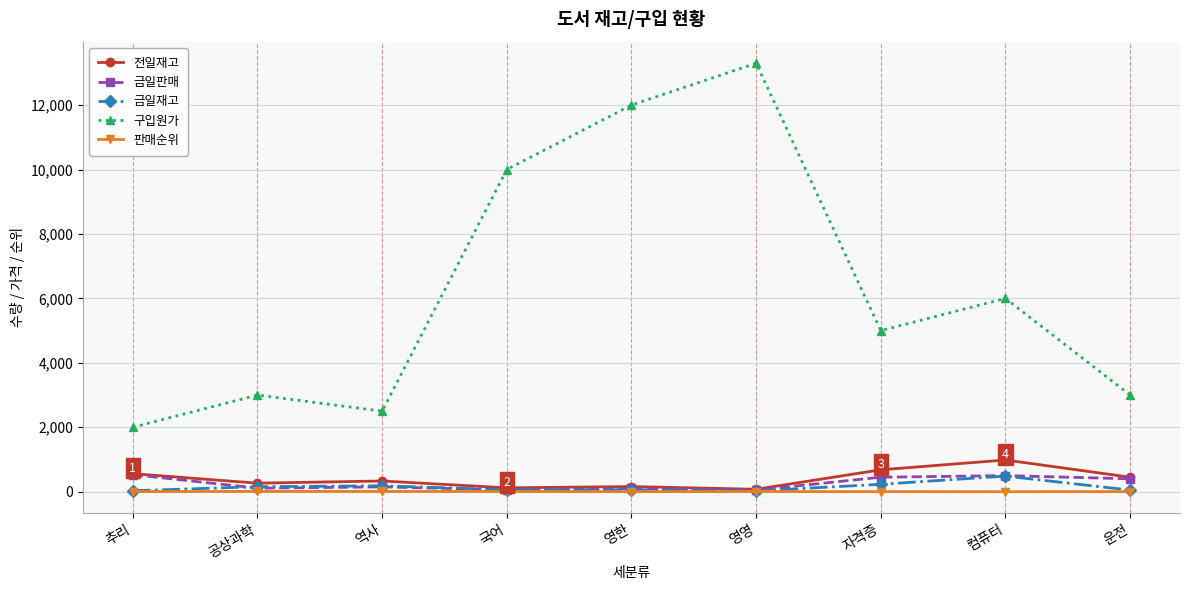

How many categories are shown in the chart?

9